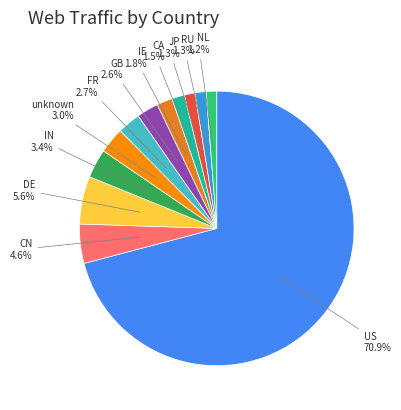

How many slices are in this pie chart?

12